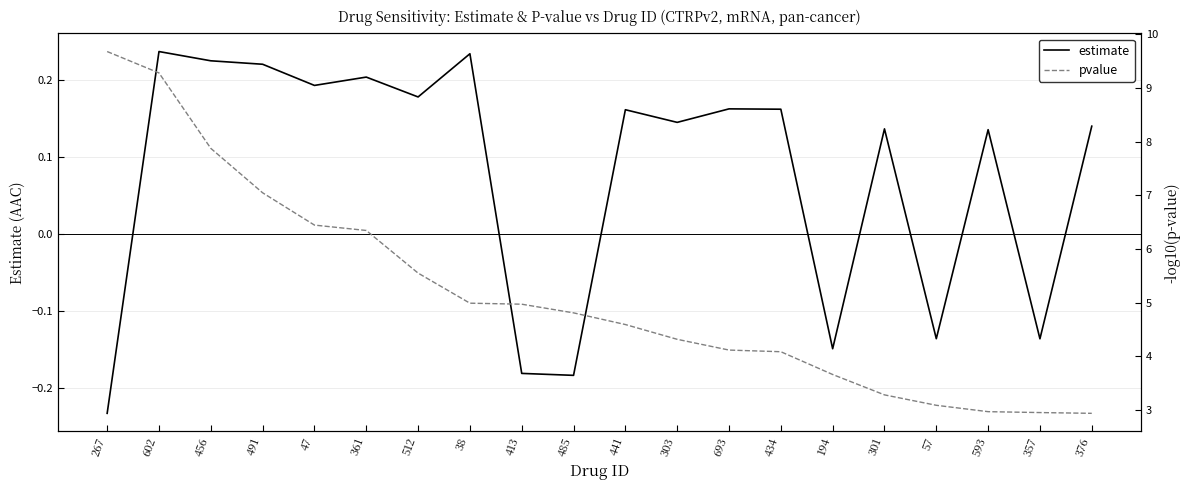

Rank the series at 361 from lowest to highest value.

estimate, pvalue